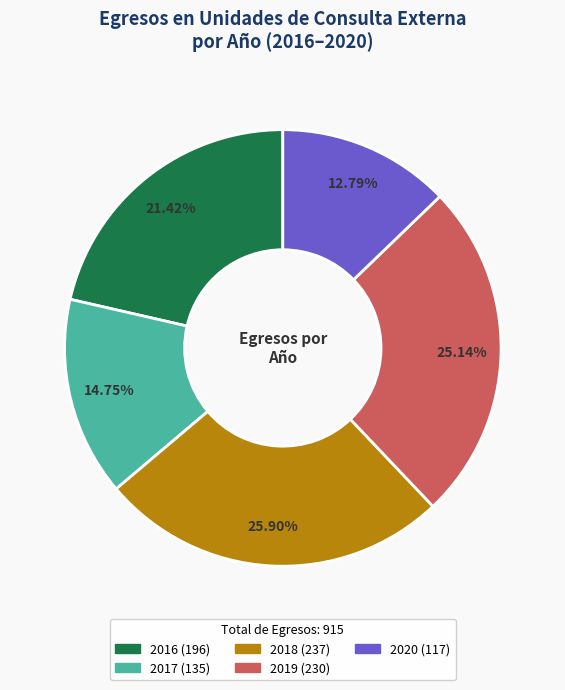

Rank the categories by value from lowest to highest.

2020, 2017, 2016, 2019, 2018